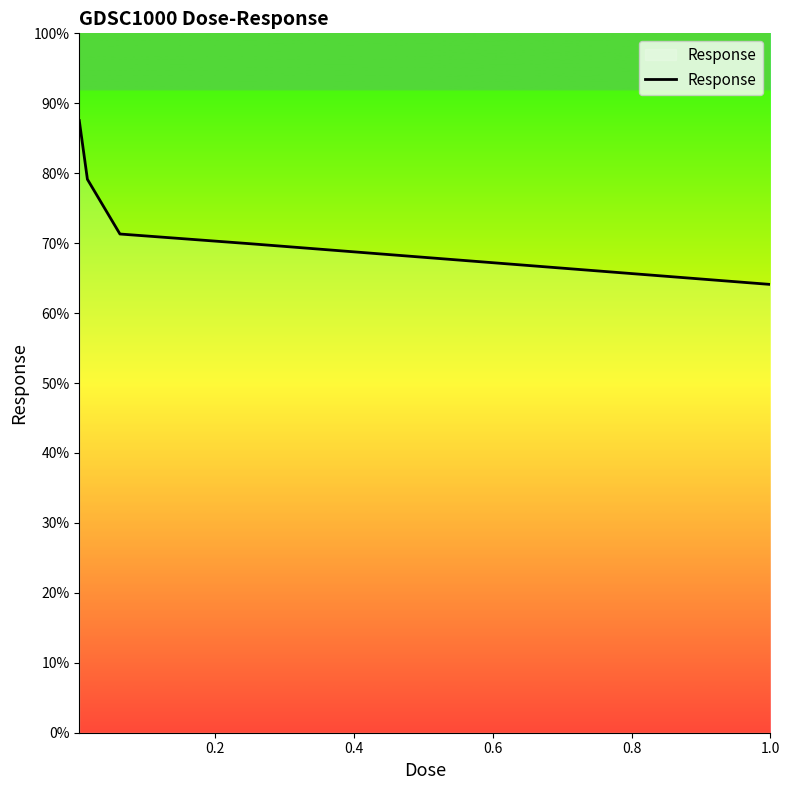

Is this an area chart (filled region under the line)?

No